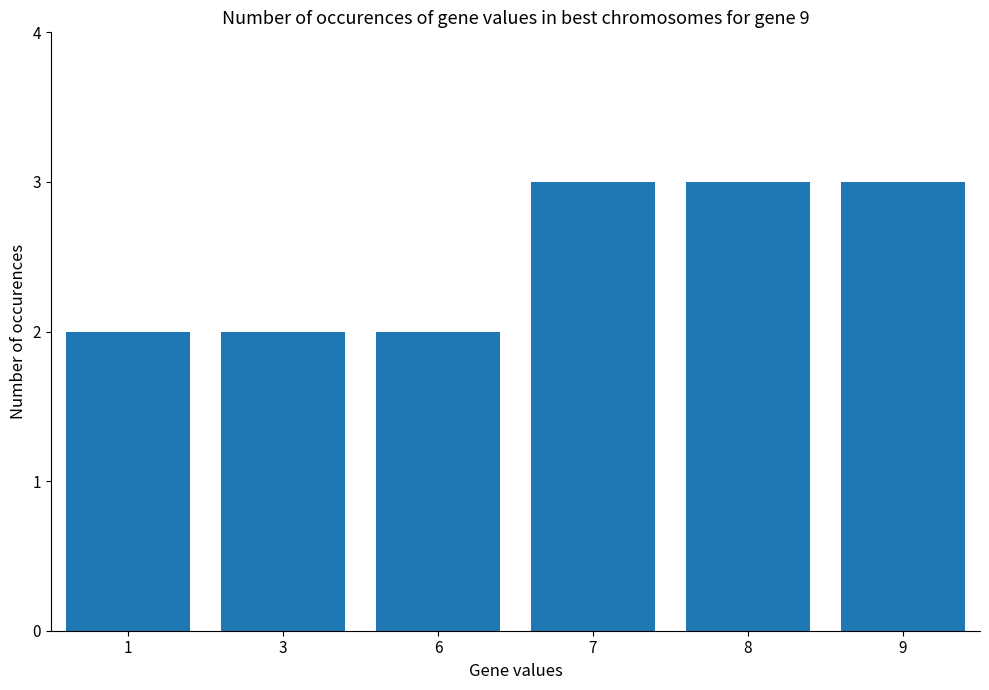

Reading right to left, transcribe all the data shown in this chart.

3	3	3	2	2	2